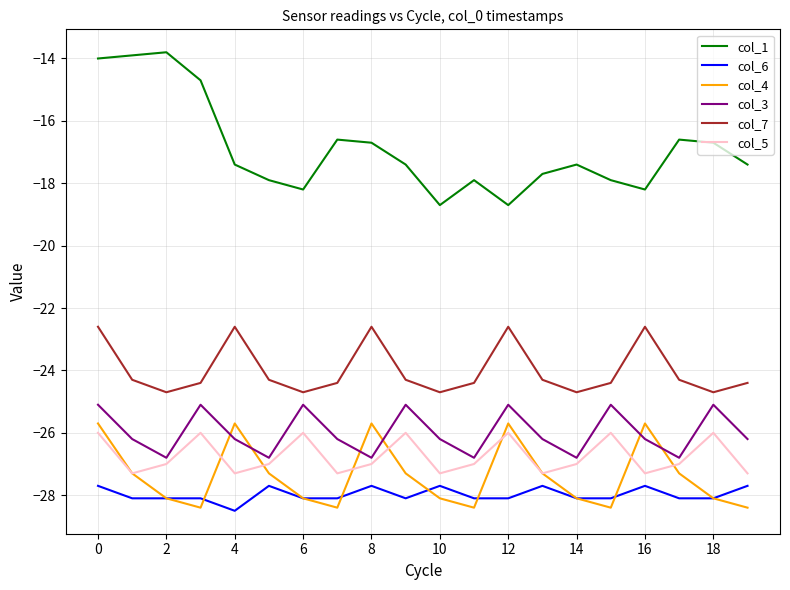

What are all the series names shown in the legend?

col_1, col_6, col_4, col_3, col_7, col_5